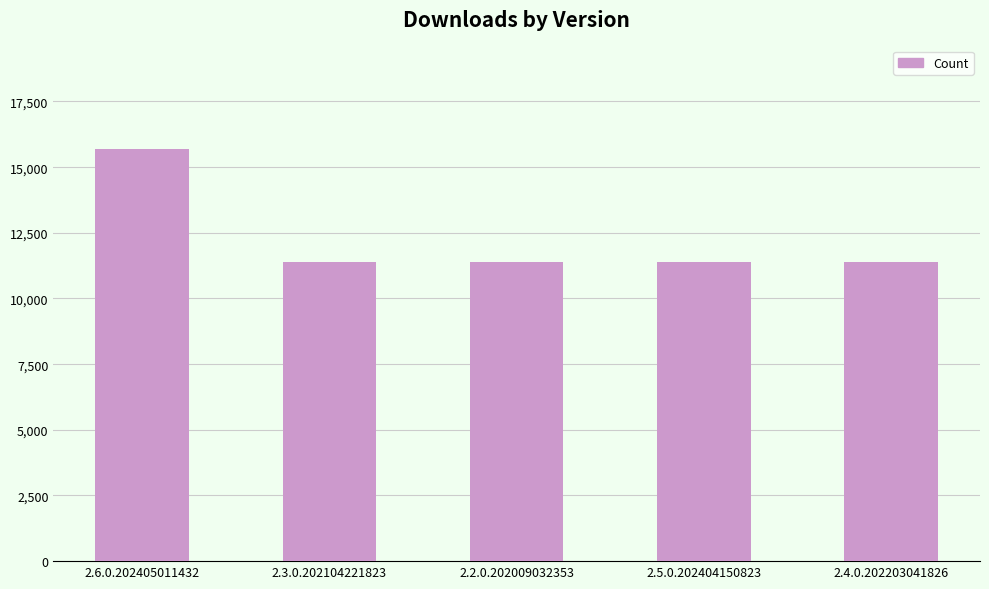

Is it true that the value at 2.4.0.202203041826 is 11388?

True